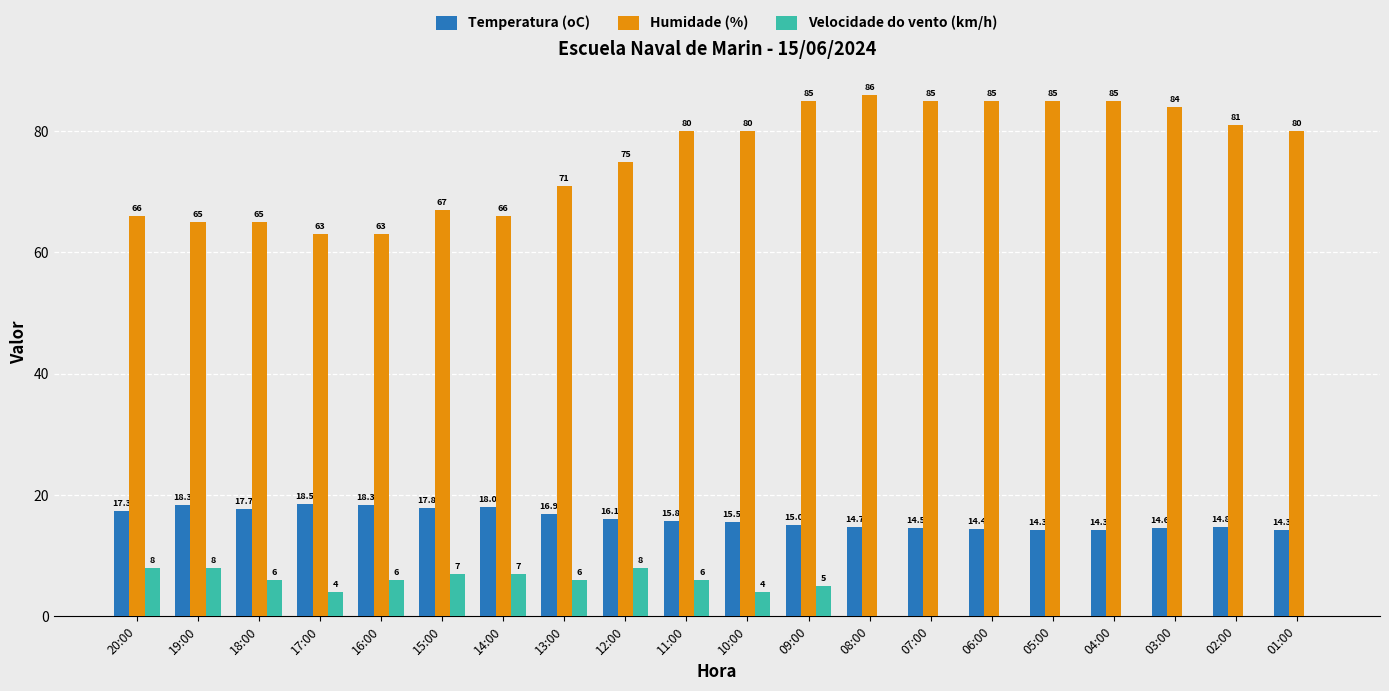

What is the sum of all Humidade (%) values?

1517.0